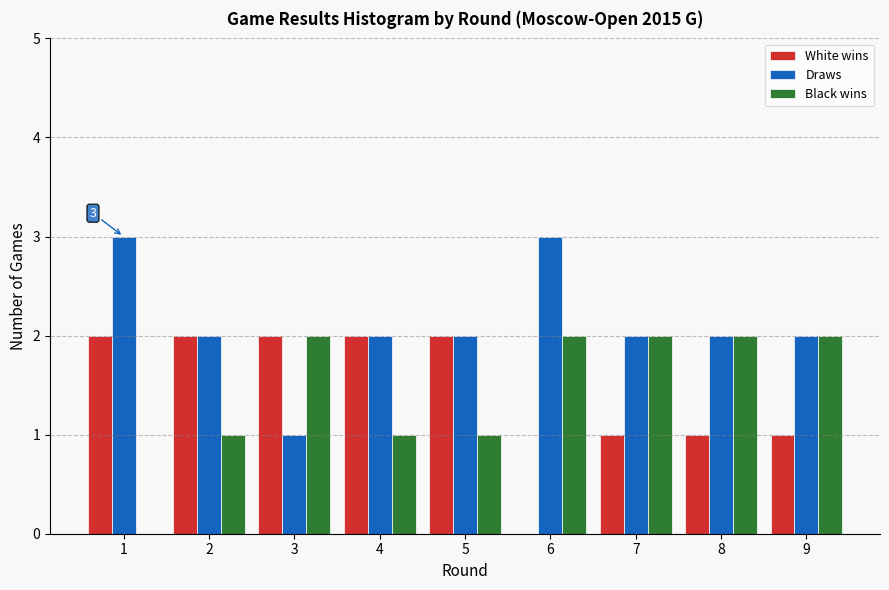

Reading left to right, what are all the values shown in this chart?

White wins: 1=2	2=2	3=2	4=2	5=2	6=0	7=1	8=1	9=1
Draws: 1=3	2=2	3=1	4=2	5=2	6=3	7=2	8=2	9=2
Black wins: 1=0	2=1	3=2	4=1	5=1	6=2	7=2	8=2	9=2